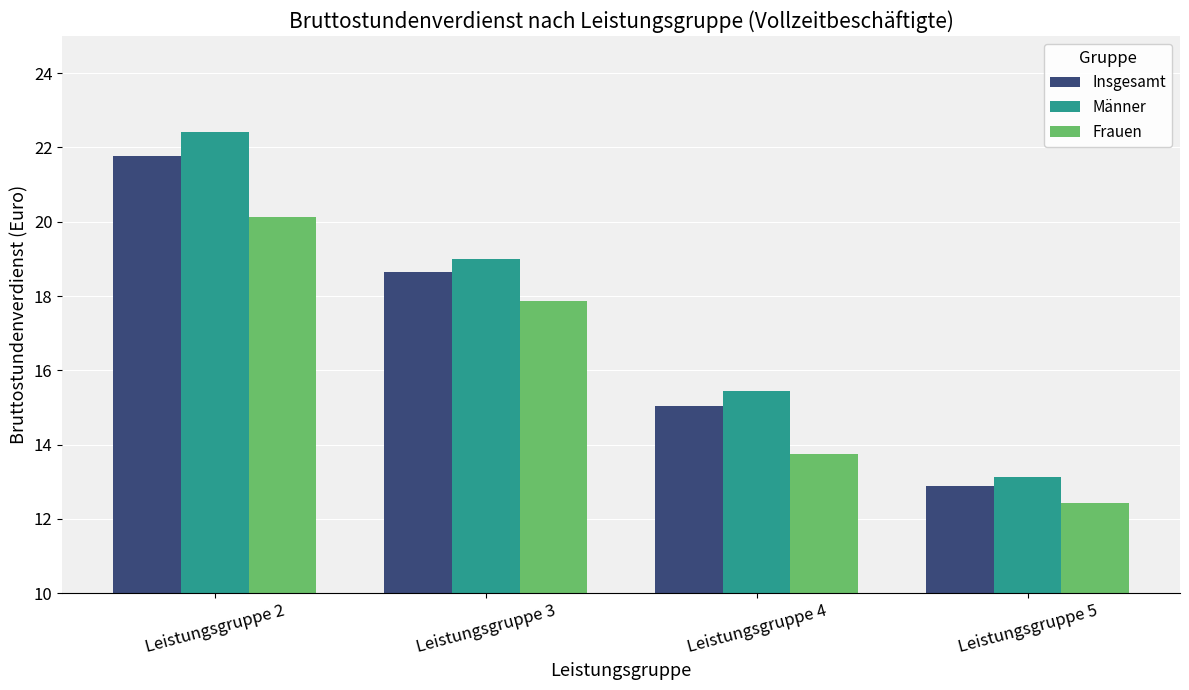

Which series has the largest range (max minus min)?

Männer